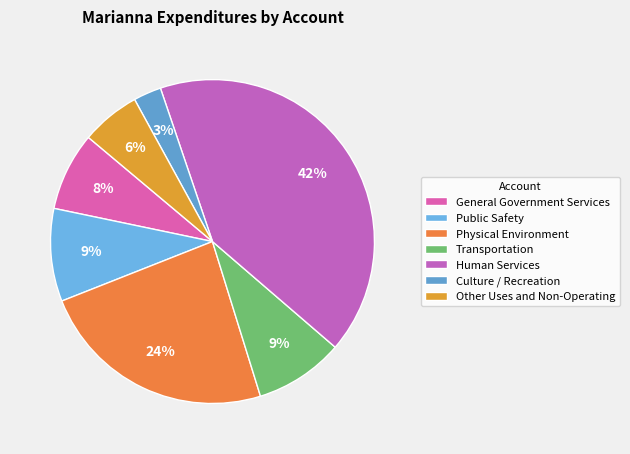

What is the largest slice in the pie chart?

Human Services